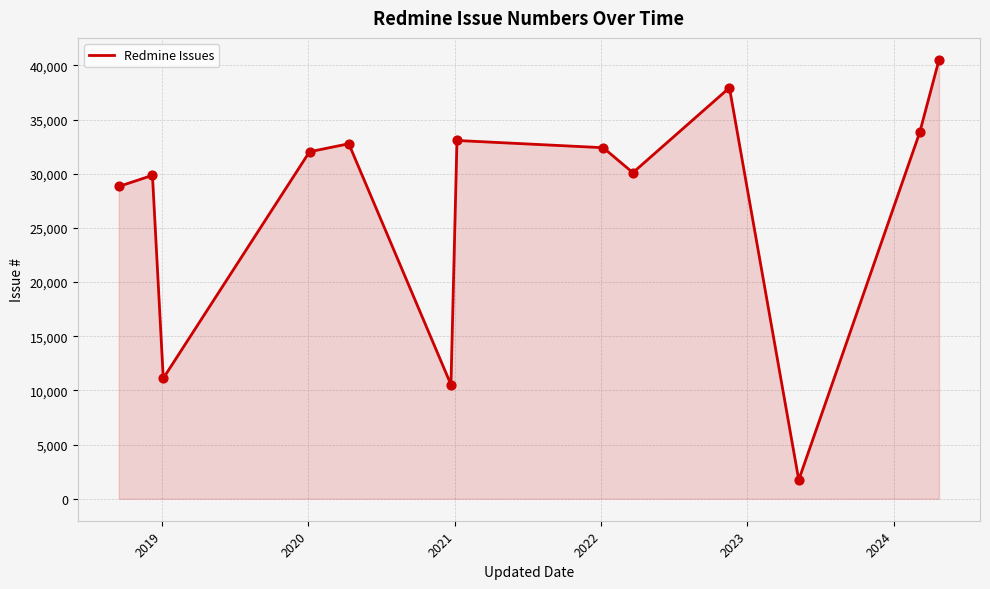

What is the maximum value shown in the chart?

40515